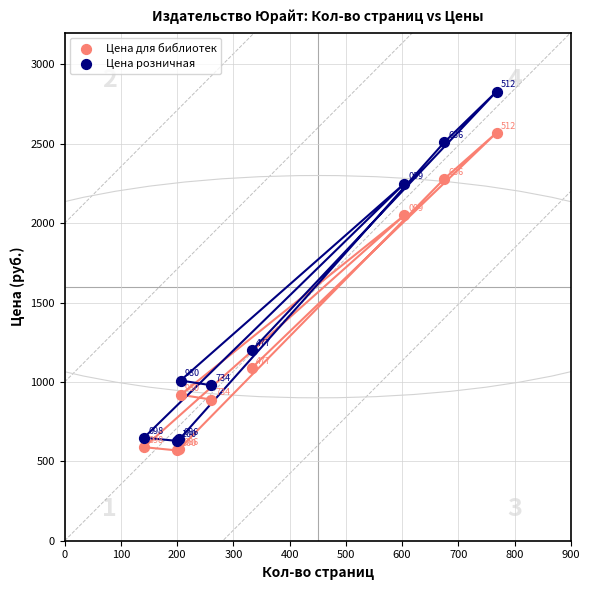

What are all the series names shown in the legend?

Цена для библиотек, Цена розничная